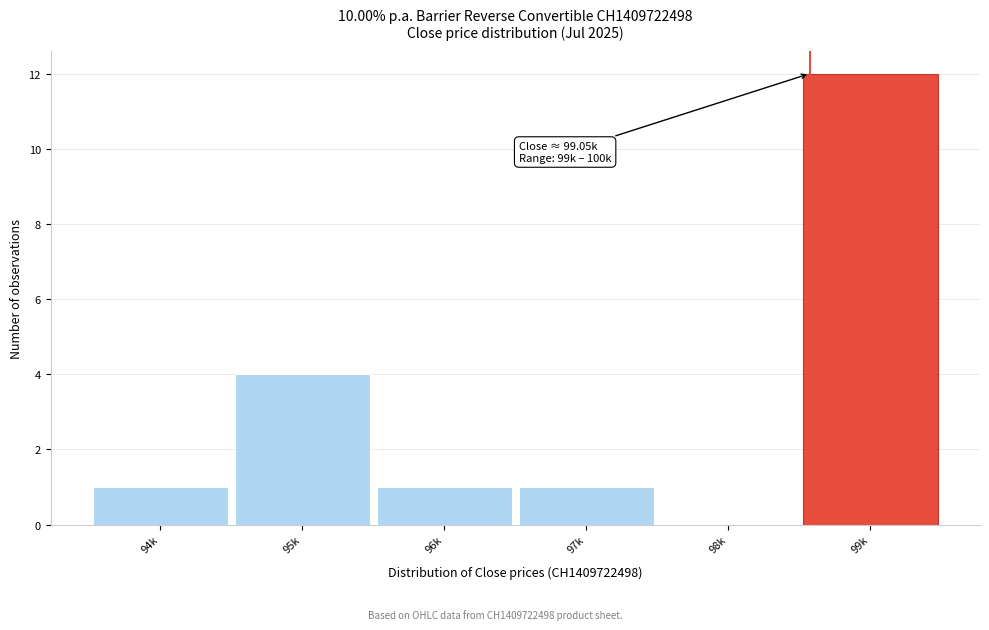

Reading left to right, what are all the values shown in this chart?

94k=1	95k=4	96k=1	97k=1	98k=0	99k=12